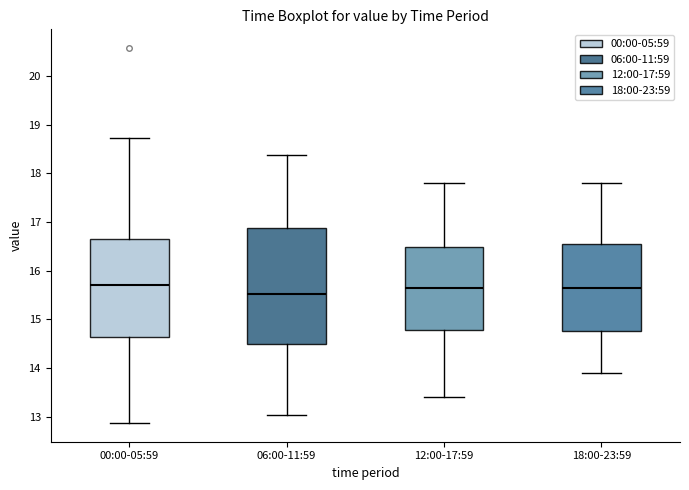

Which box is the tallest, from its lower edge to its upper edge?

06:00-11:59